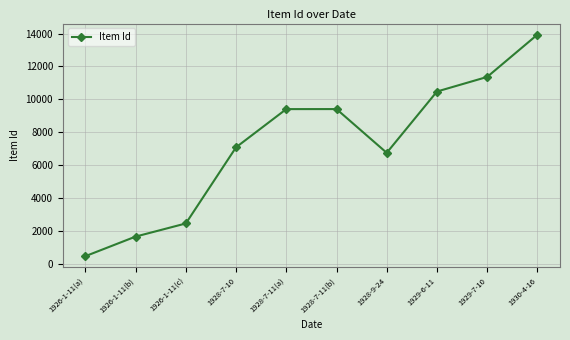

At which label is the value closest to 7192?

1928-7-10